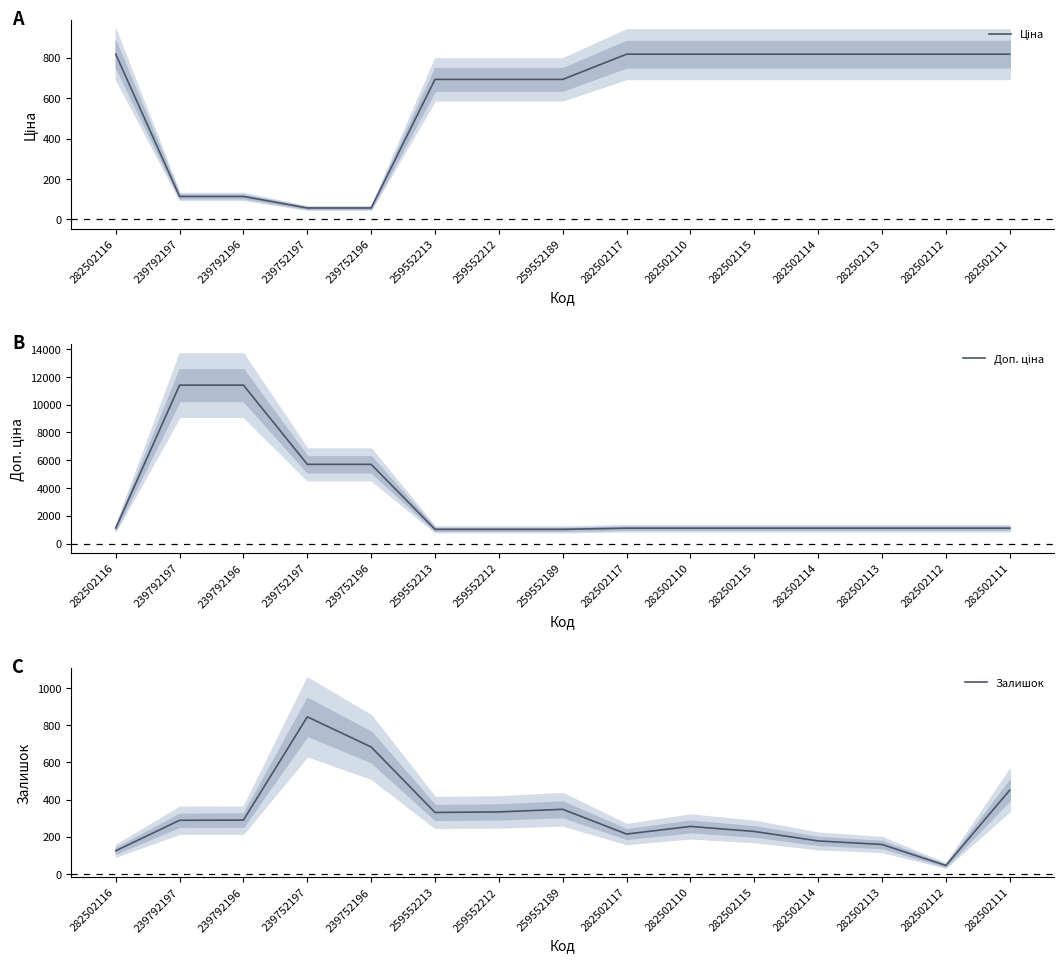

What is the total value across all series at 282502113?

2086.7